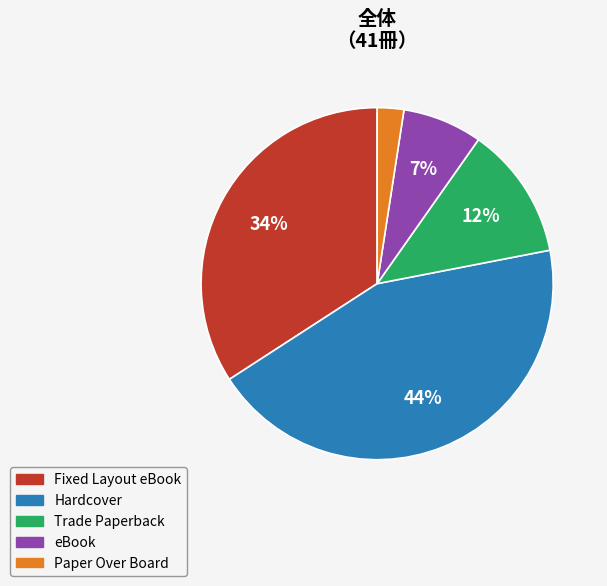

True or false: Hardcover accounts for 44% of the total.

True